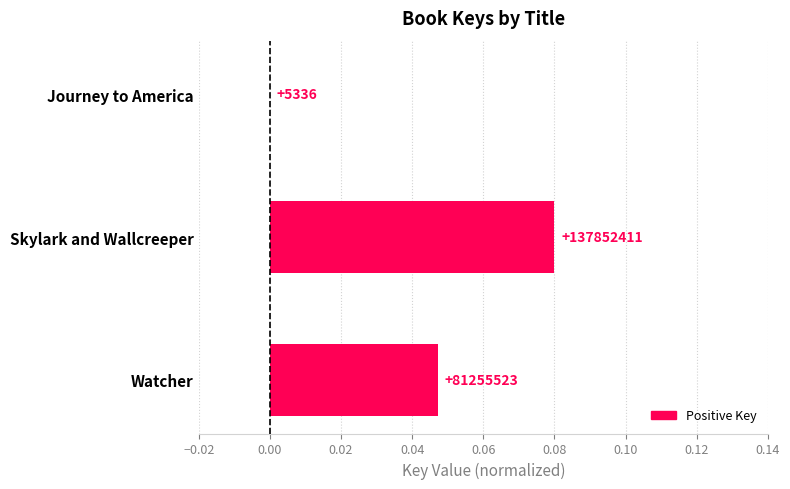

Are the bars horizontal?

Yes